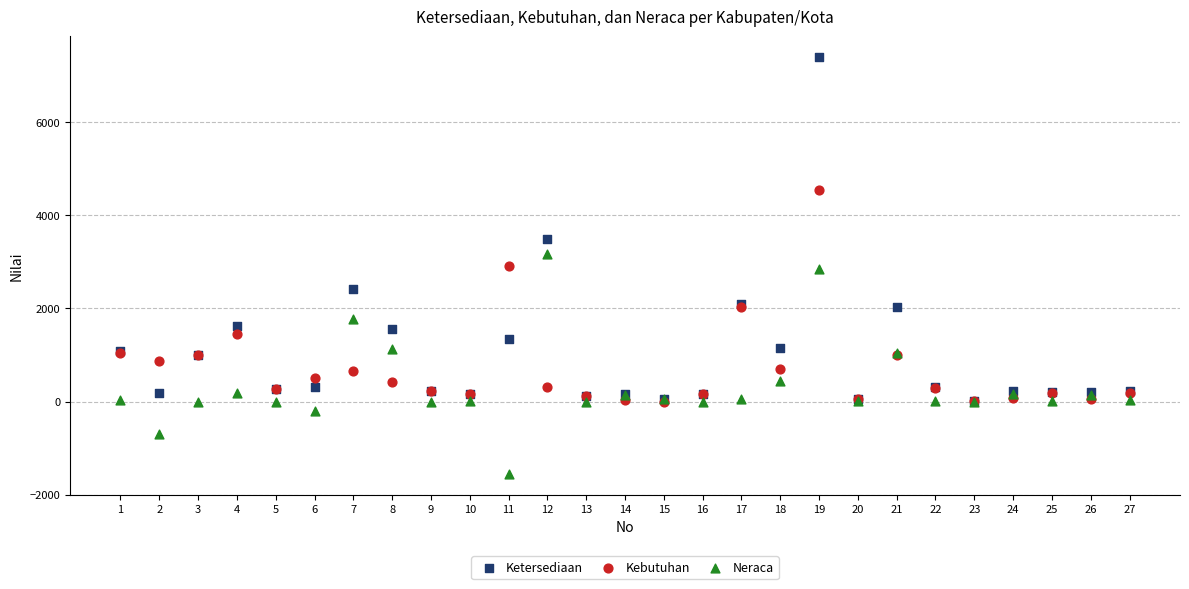

In the Ketersediaan series, what Y value is closest to 3701?

3488.0